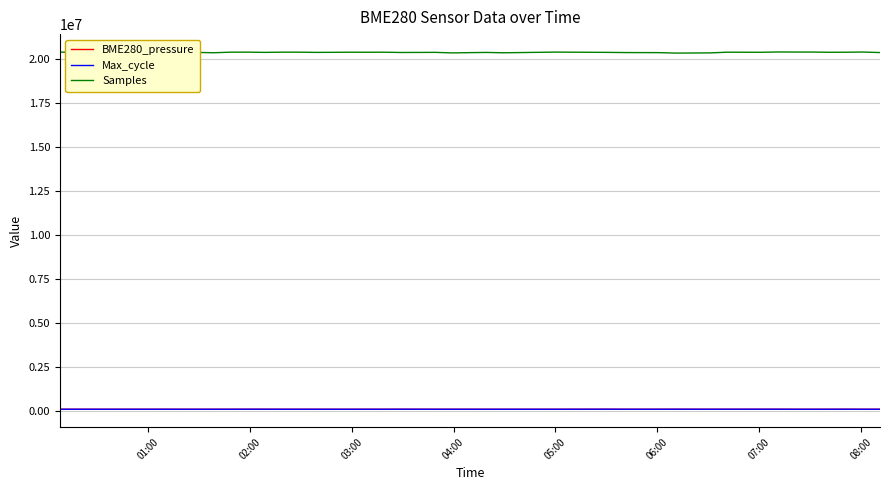

Which series has the widest spread of values?

Samples